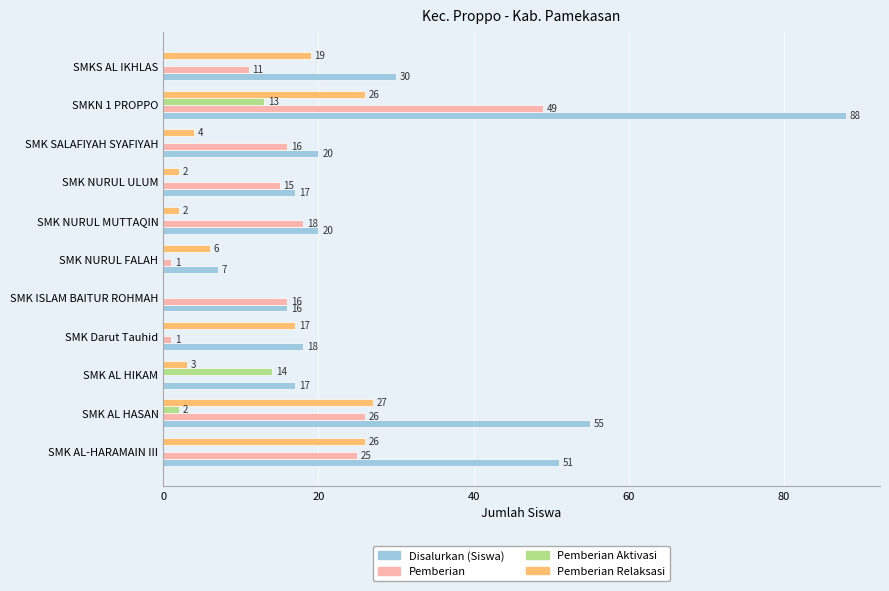

Between SMK AL-HARAMAIN III and SMK ISLAM BAITUR ROHMAH, which series saw the biggest shift?

Disalurkan (Siswa)